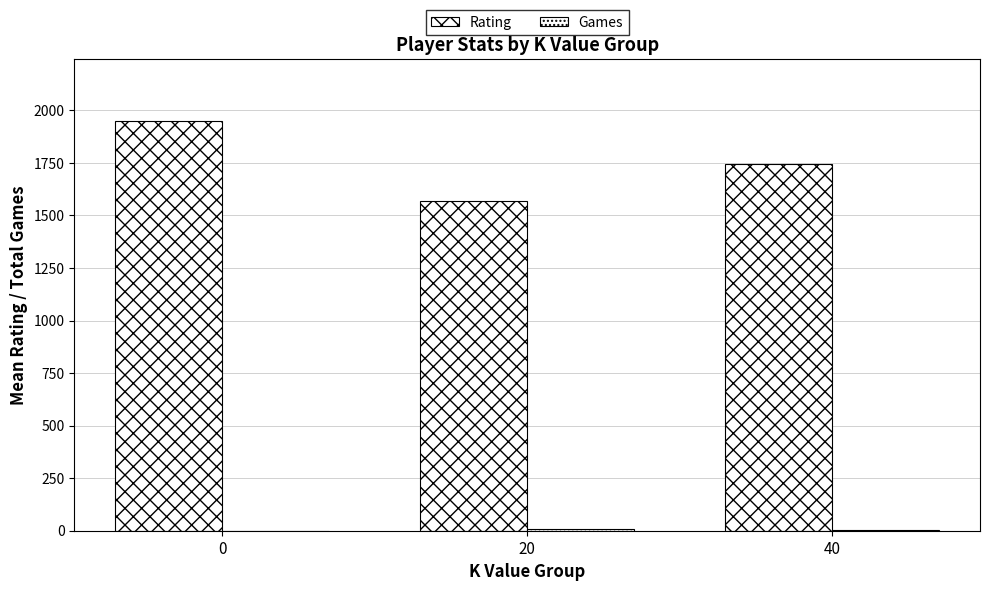

Reading right to left, extract all data points from this chart.

Rating: 40=1745.0	20=1569.0	0=1949.8
Games: 40=4.0	20=10.0	0=0.0